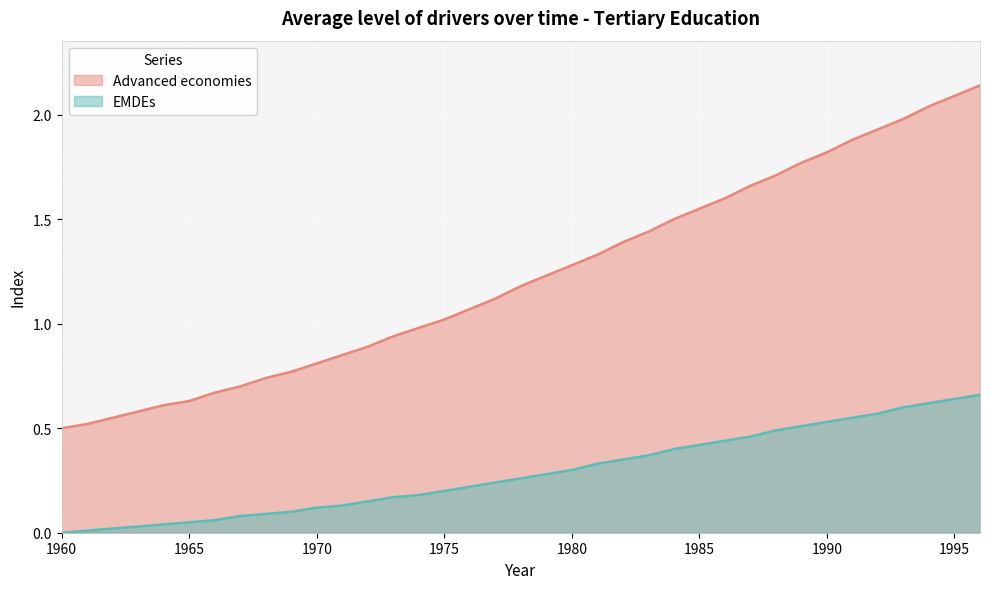

What is the sum of the EMDEs values at 1988 and 1976?

0.7